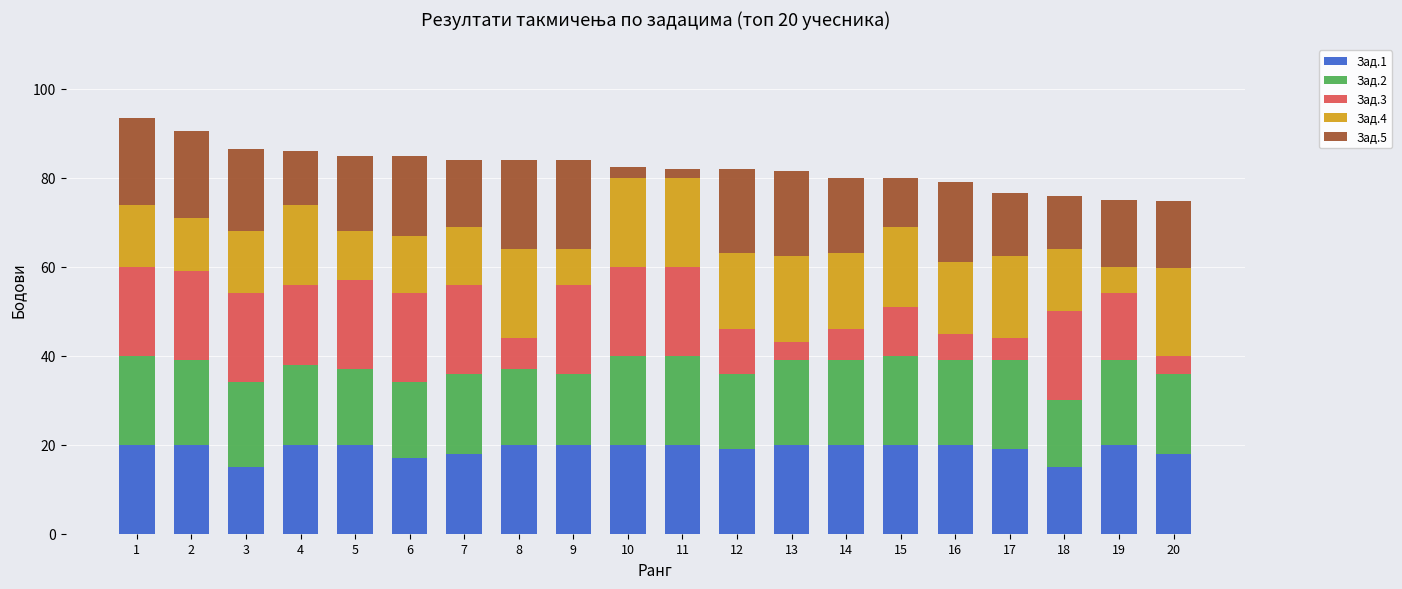

What is the total value across all series at 19?

75.0